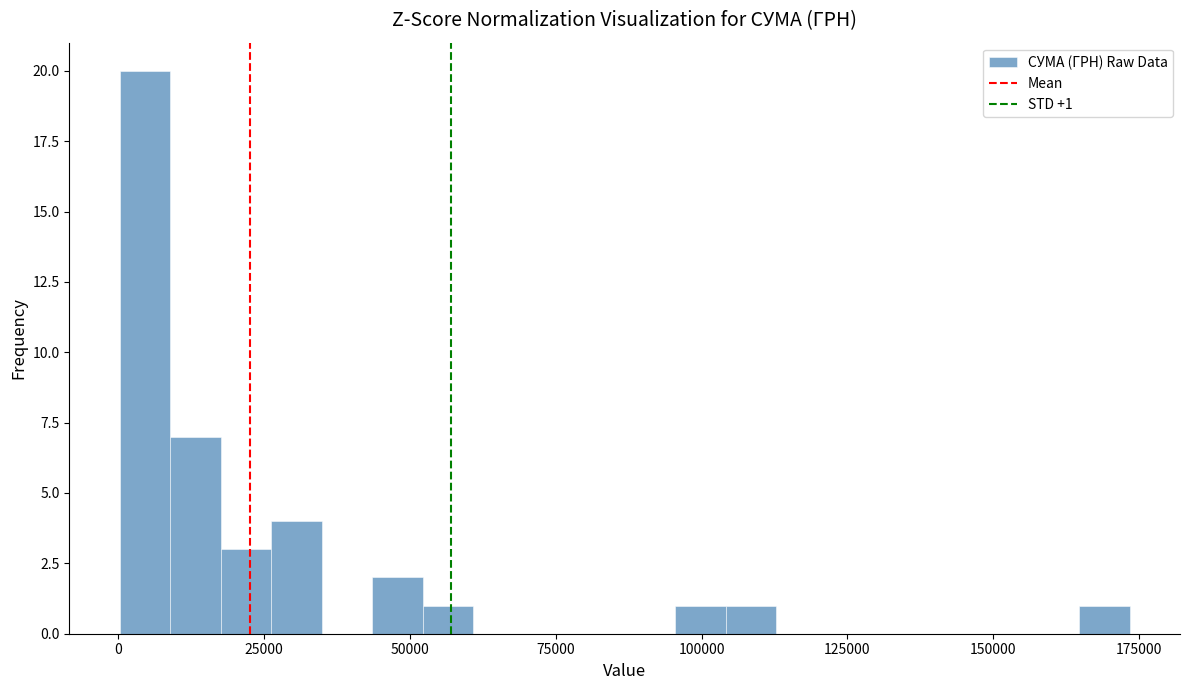

Read against the x-axis, roughly where is the centre of the tallest bar?

5000